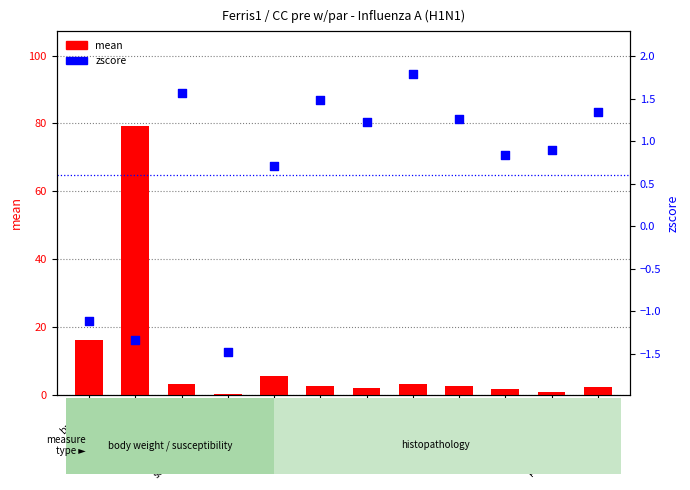

At which category is the sum across all series the highest?

bw_change